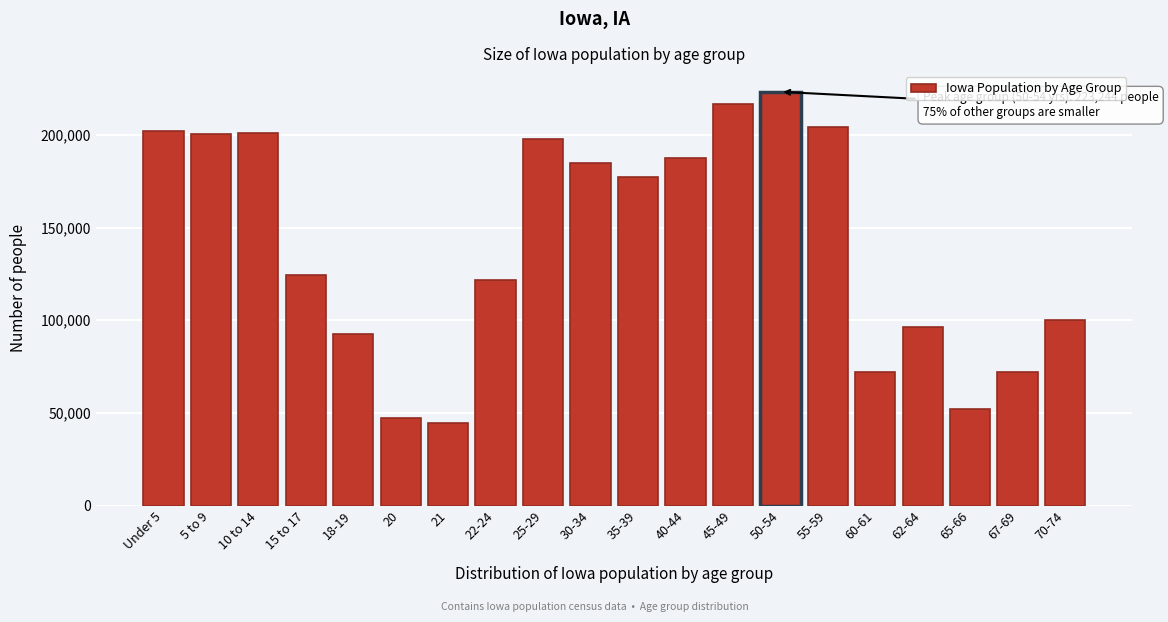

The value at 65-66 is 52304. True or false?

True